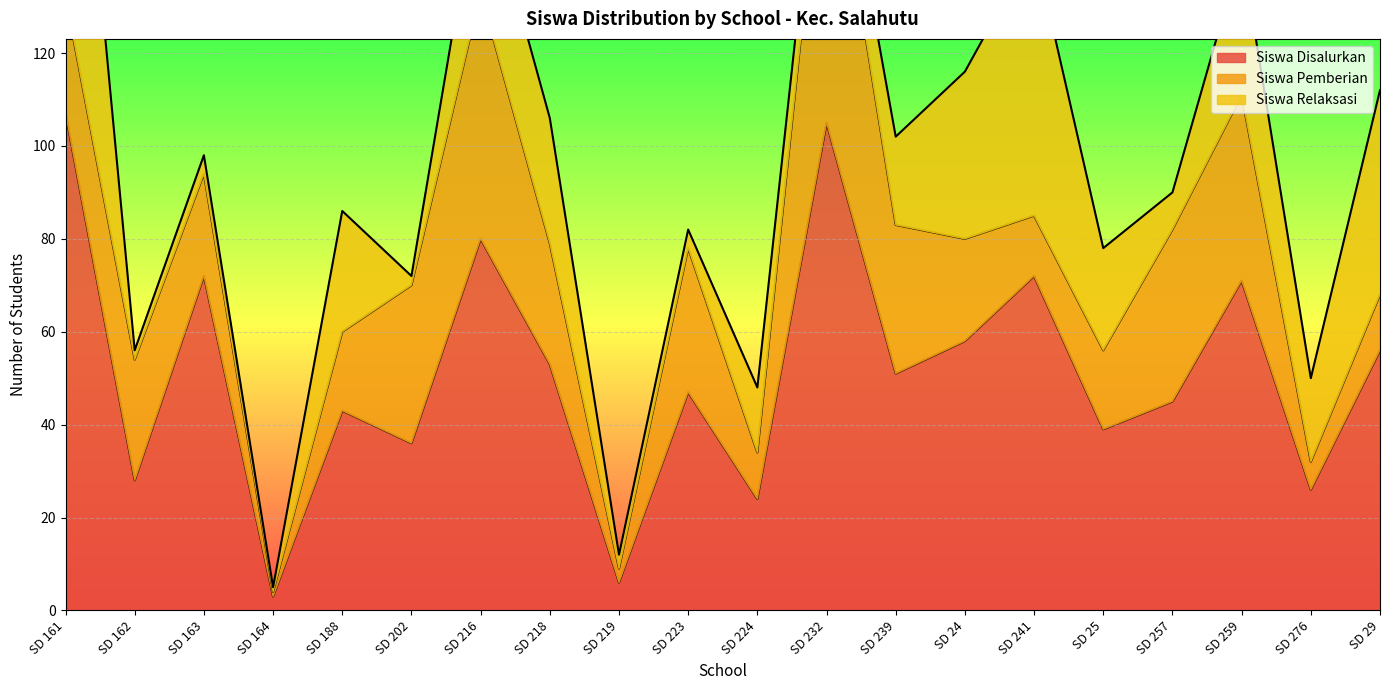

Which series has the widest spread of values?

Siswa Disalurkan